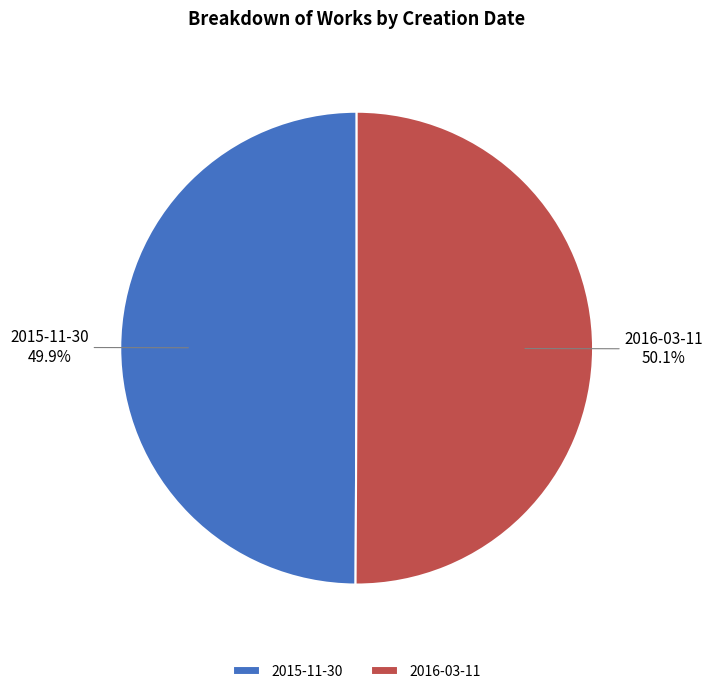

To the nearest percent, what percentage of the pie is 2016-03-11?

50%